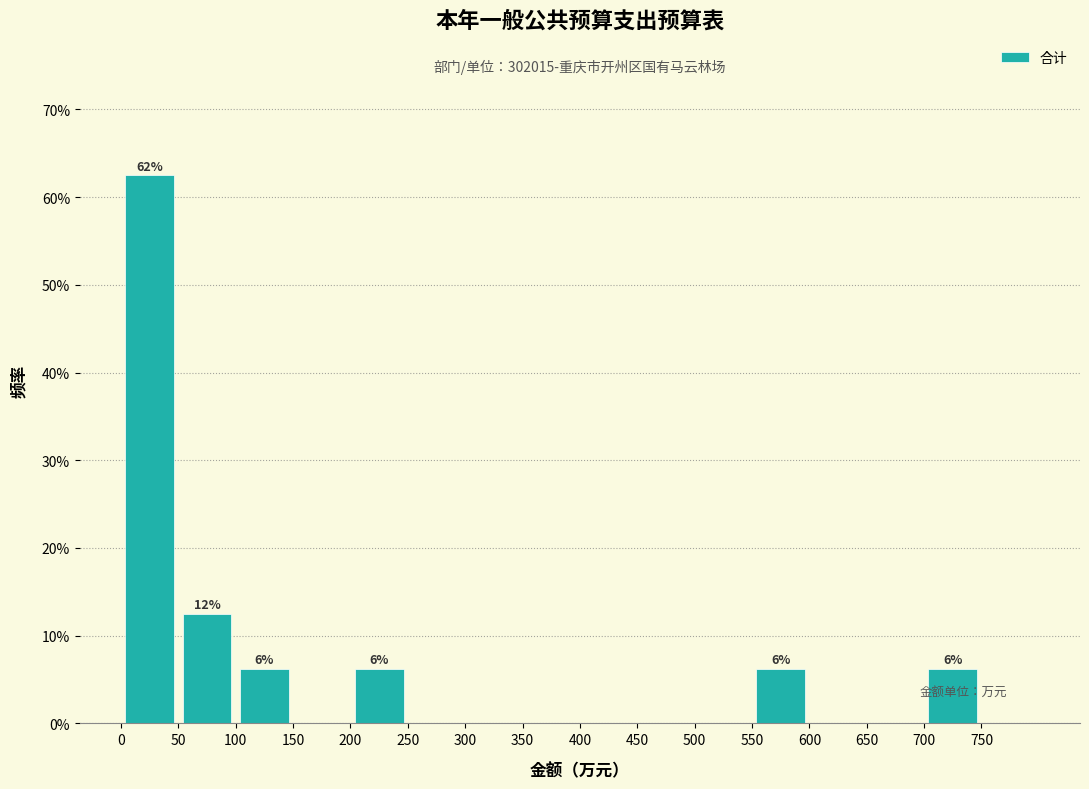

Which range on the x-axis has the tallest bar?

0 to 50